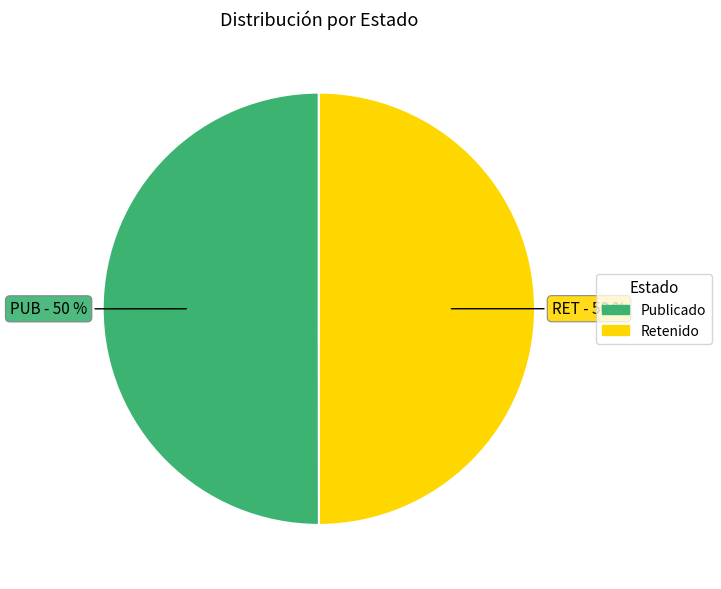

What is the majority slice?

PUB